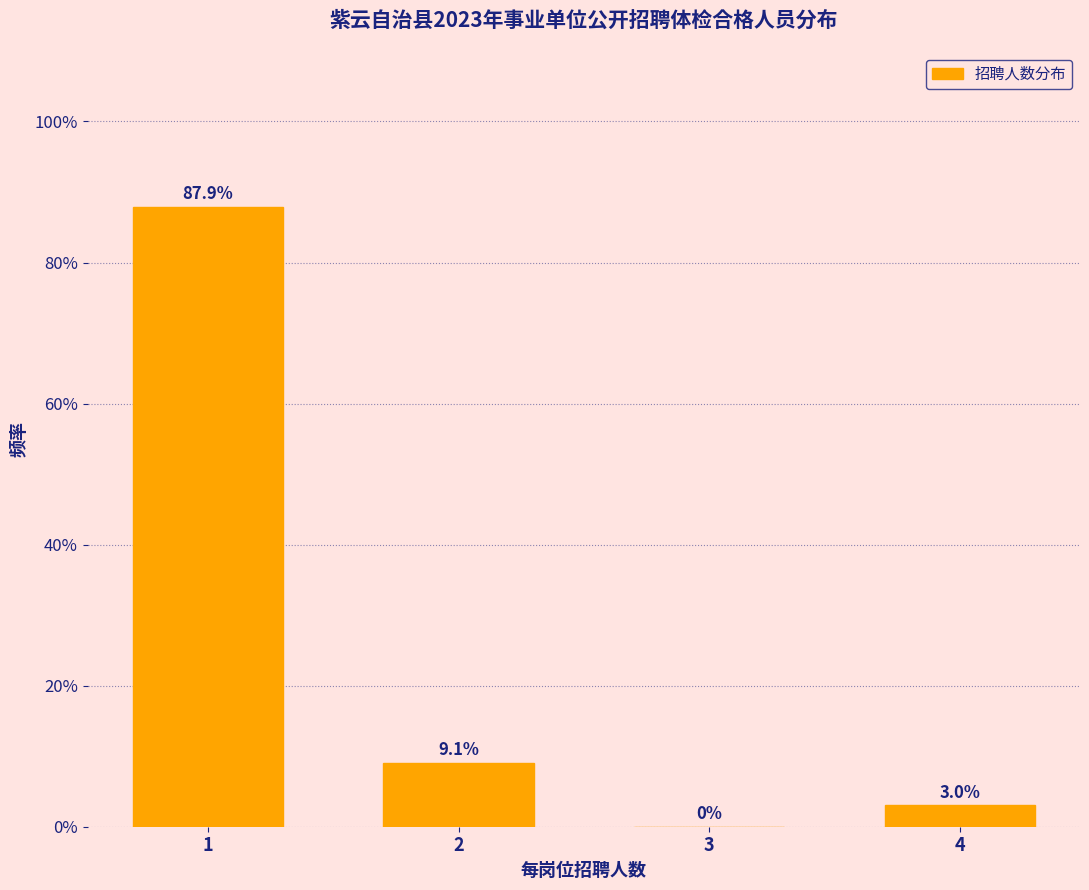

Reading right to left, transcribe all the data shown in this chart.

4=3.0	3=0.0	2=9.1	1=87.9